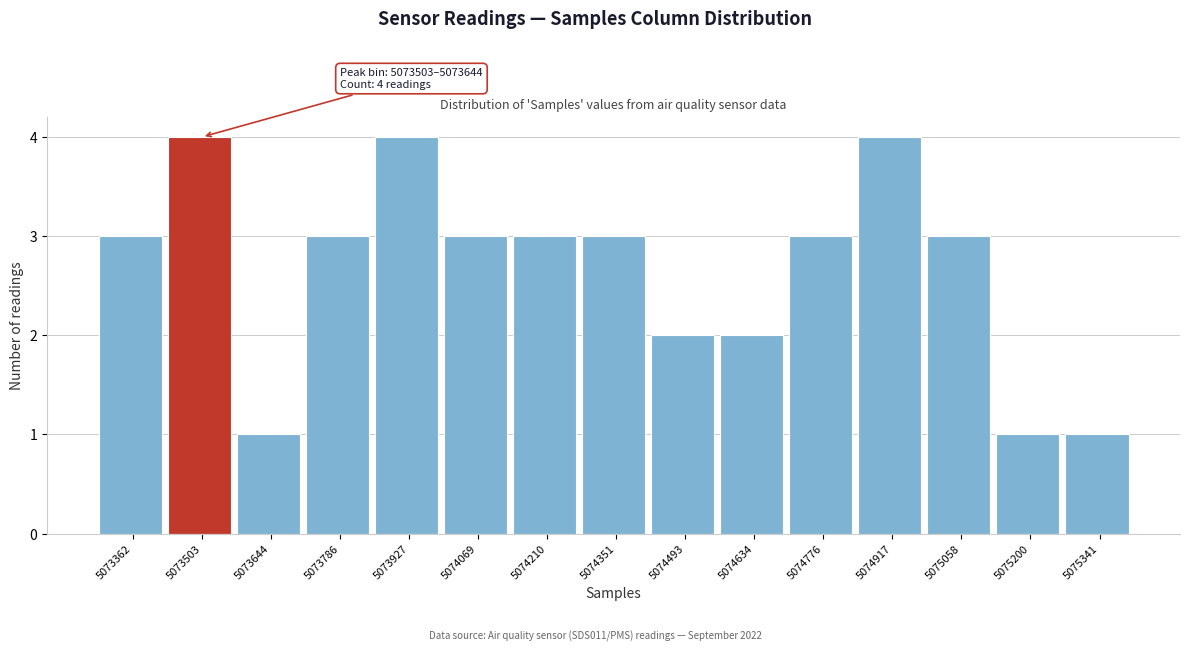

Reading left to right, extract all data points from this chart.

5073362=3	5073503=4	5073644=1	5073786=3	5073927=4	5074069=3	5074210=3	5074351=3	5074493=2	5074634=2	5074776=3	5074917=4	5075058=3	5075200=1	5075341=1